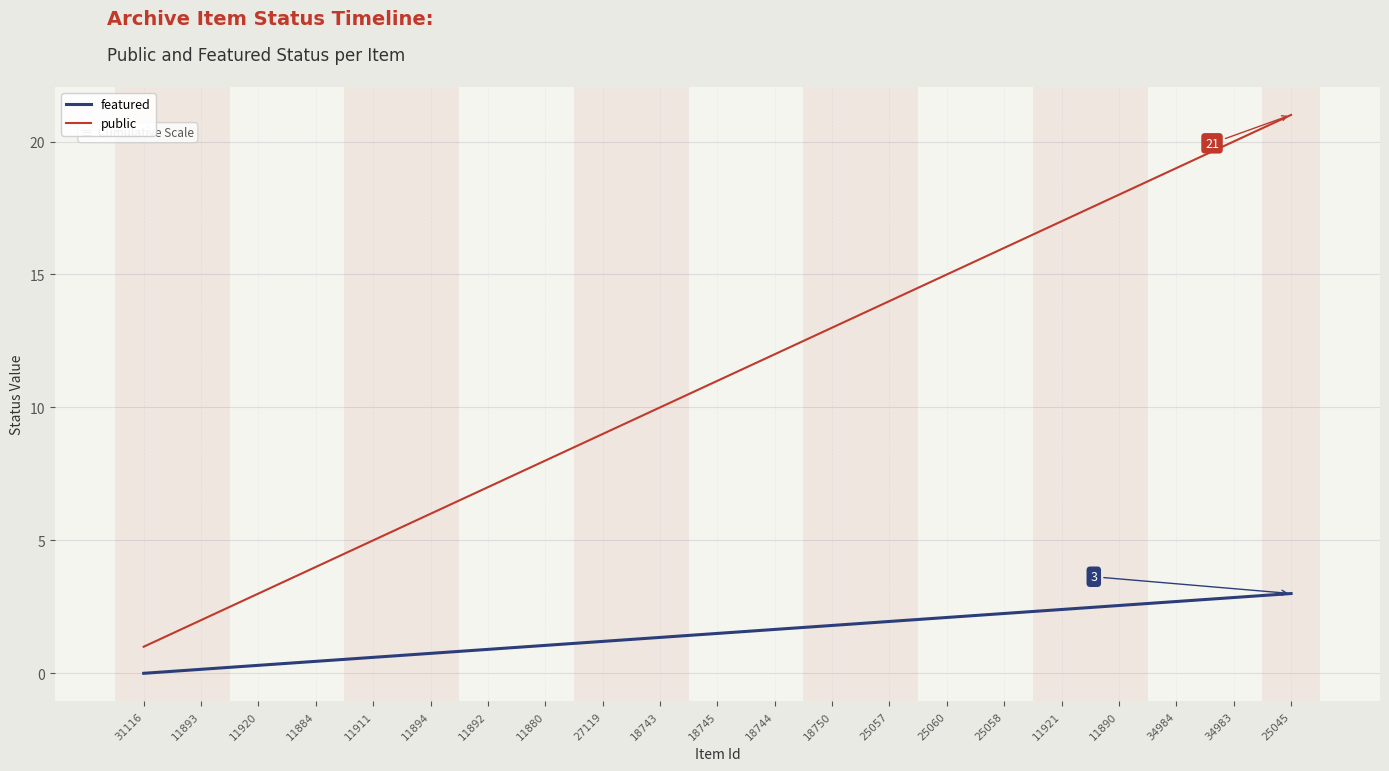

Which label corresponds to the smallest value in the chart?

31116